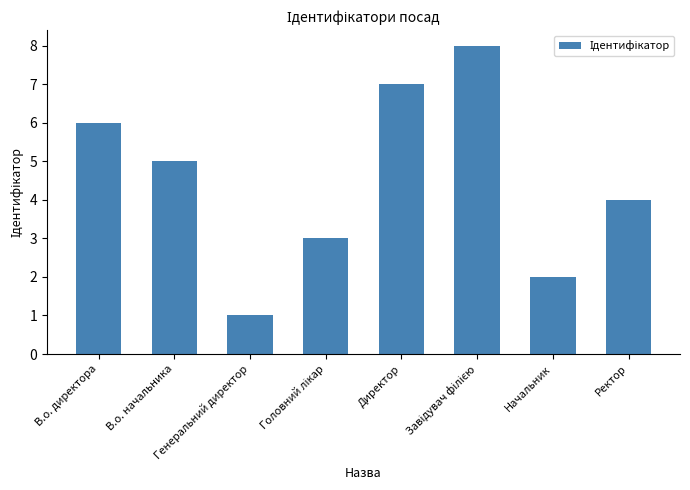

What is the greatest value displayed?

8